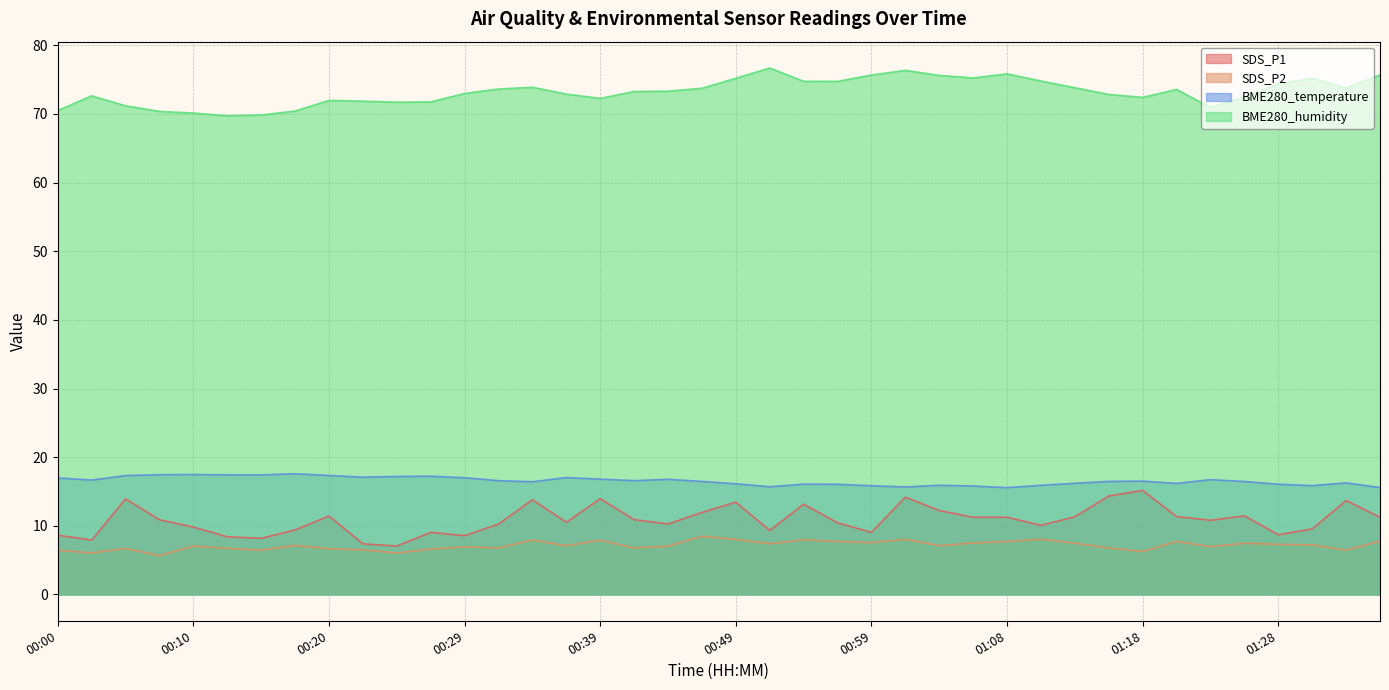

How many lines are shown in the chart?

4